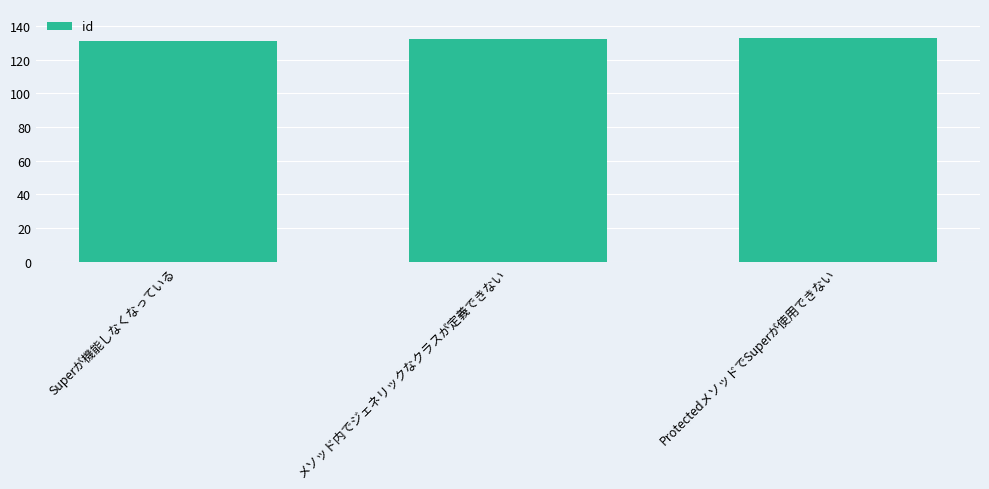

What value does the data have at メソッド内でジェネリックなクラスが定義できない?

132